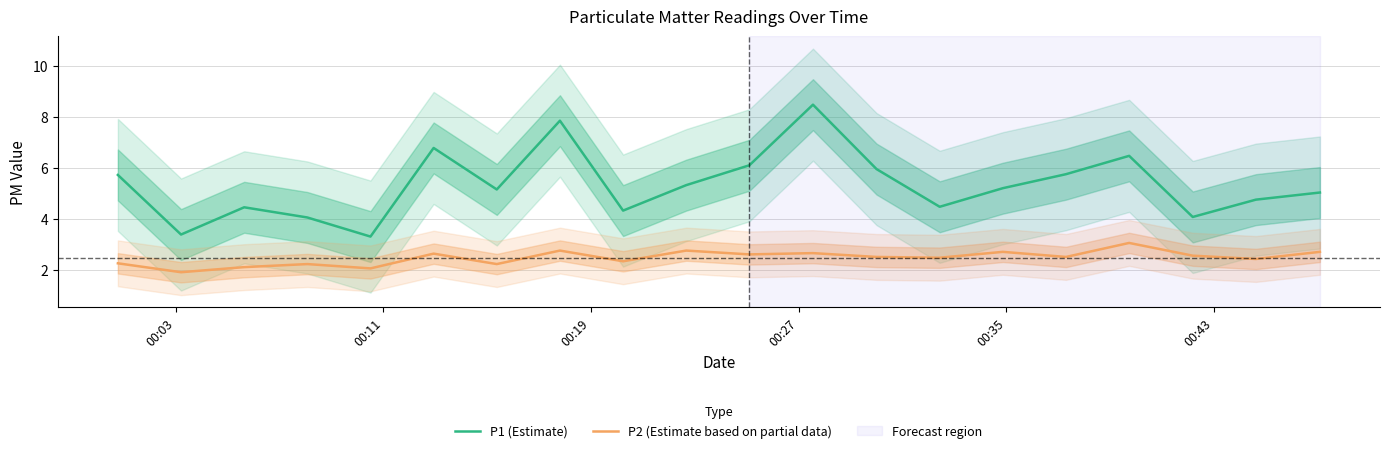

How many interior local valleys does the P1 (Estimate) series have?

6